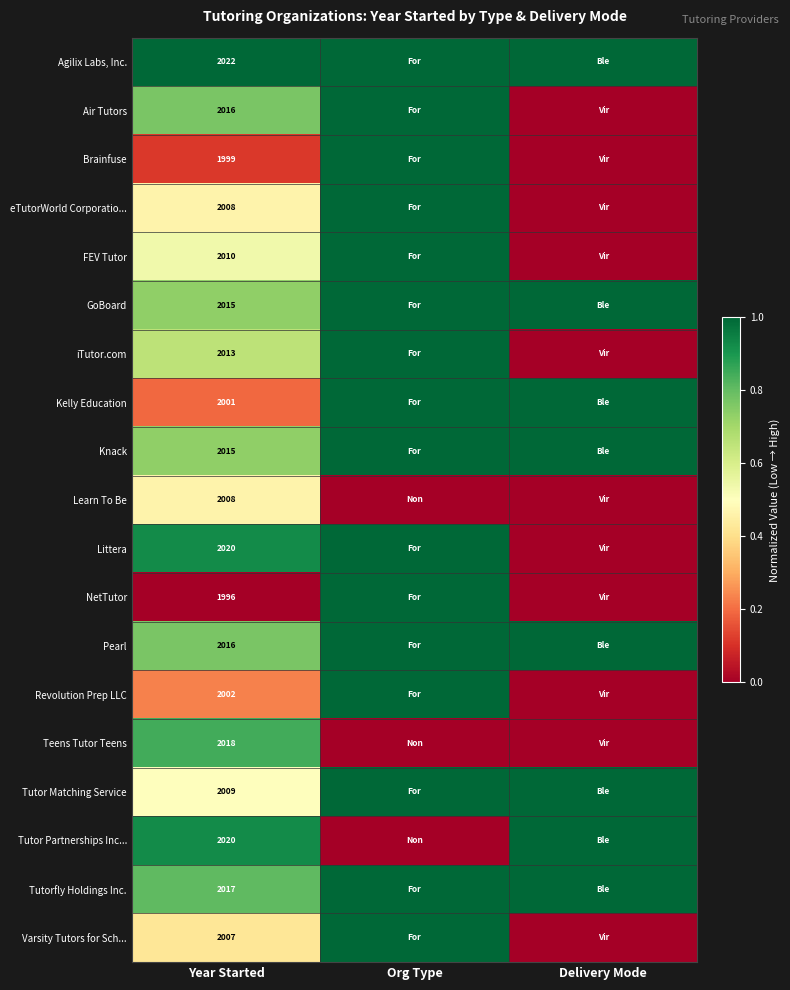

What is the total value across all series at Year Started?

38212